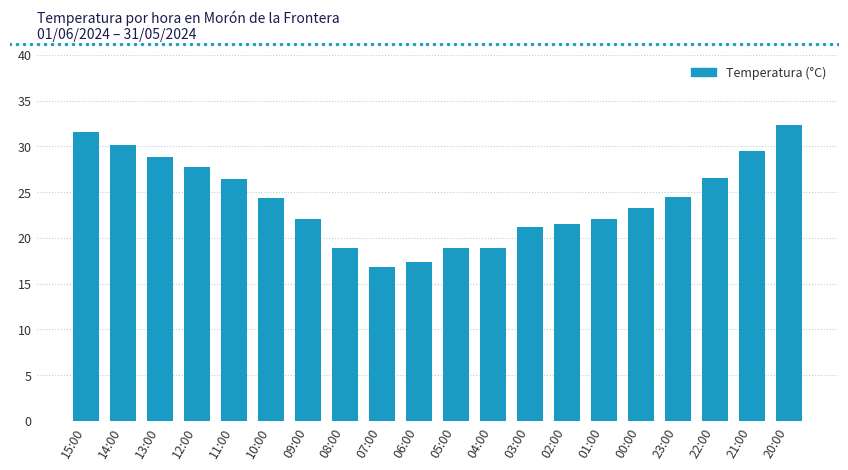

What is the smallest value displayed?

16.8